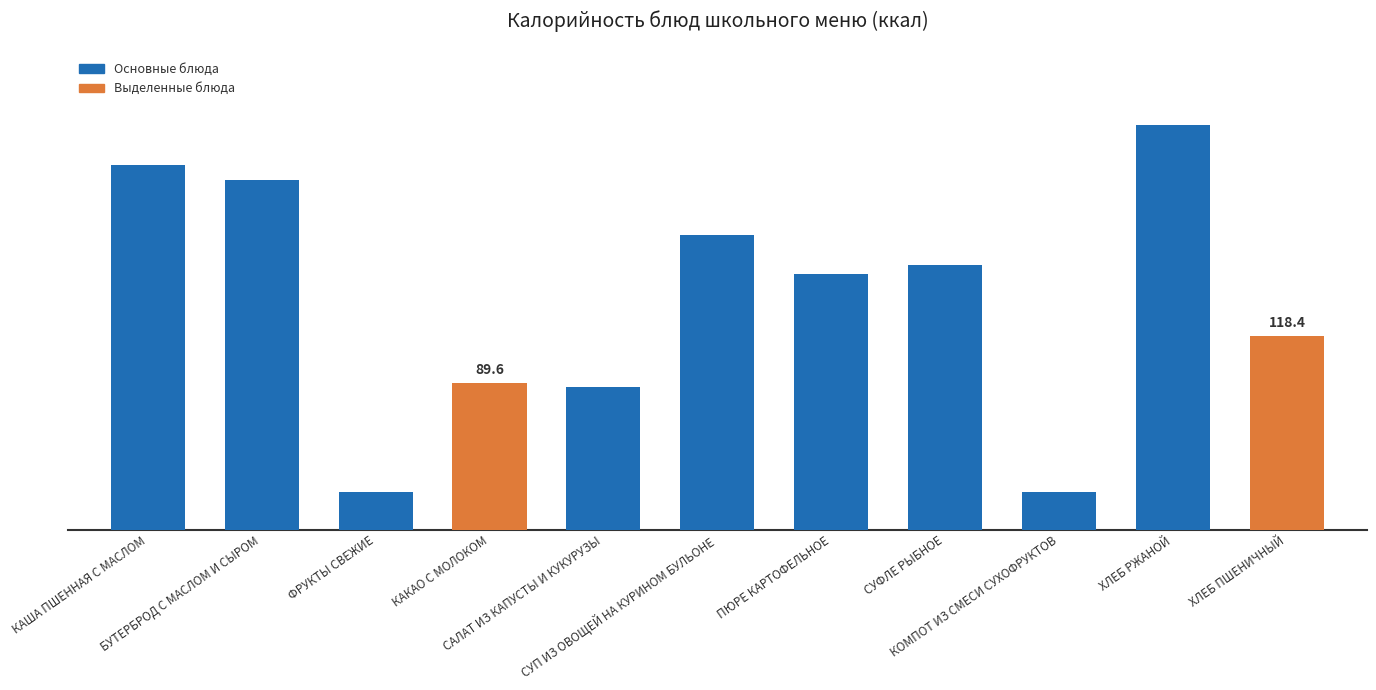

Does the chart contain any negative values?

No